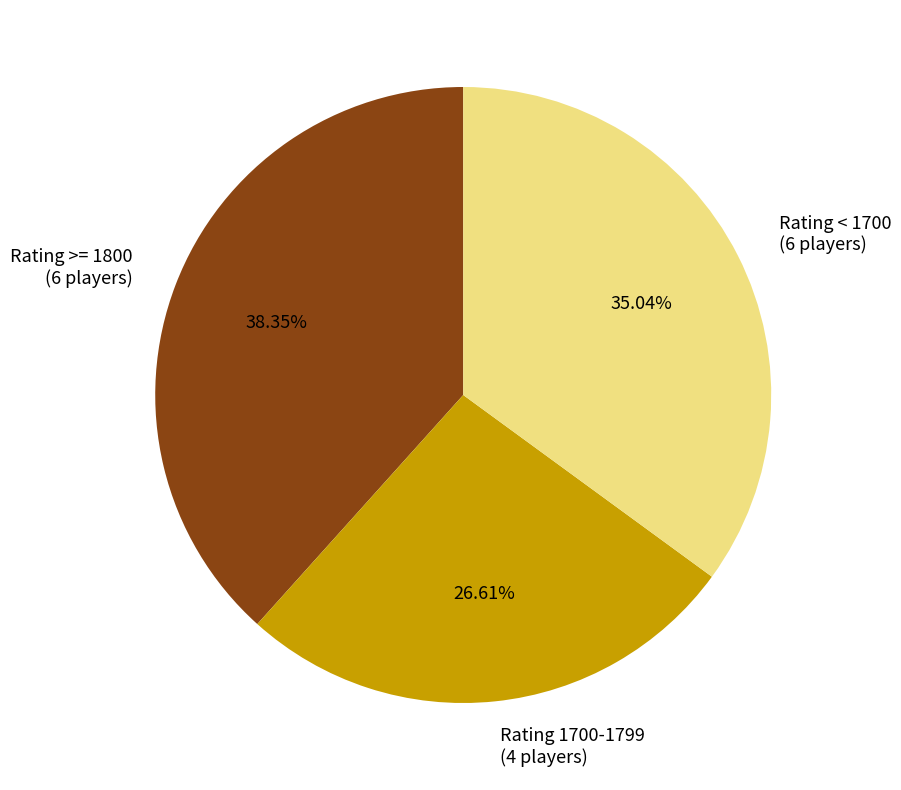

Which has a higher value, Rating < 1700 (6 players) or Rating 1700-1799 (4 players)?

Rating < 1700 (6 players)